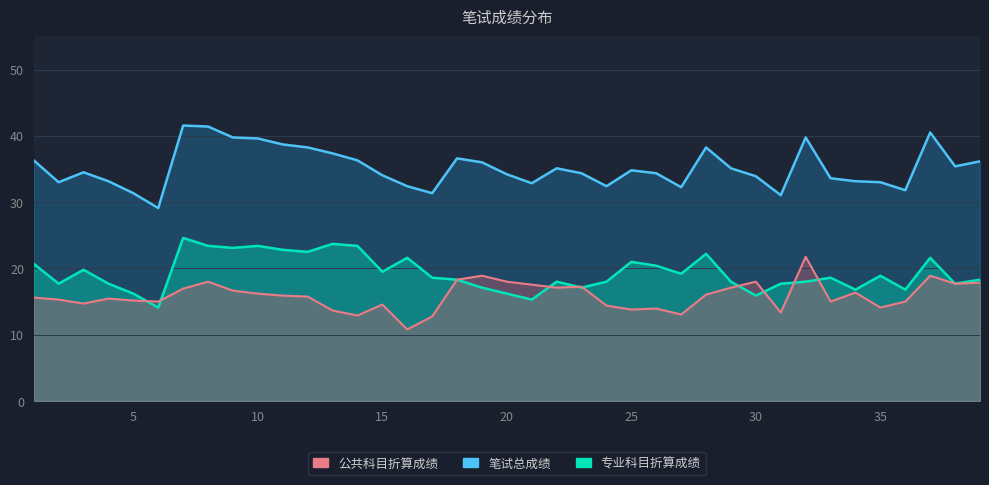

What is the value of the 公共科目折算成绩 point at the 5th from the left?

15.2